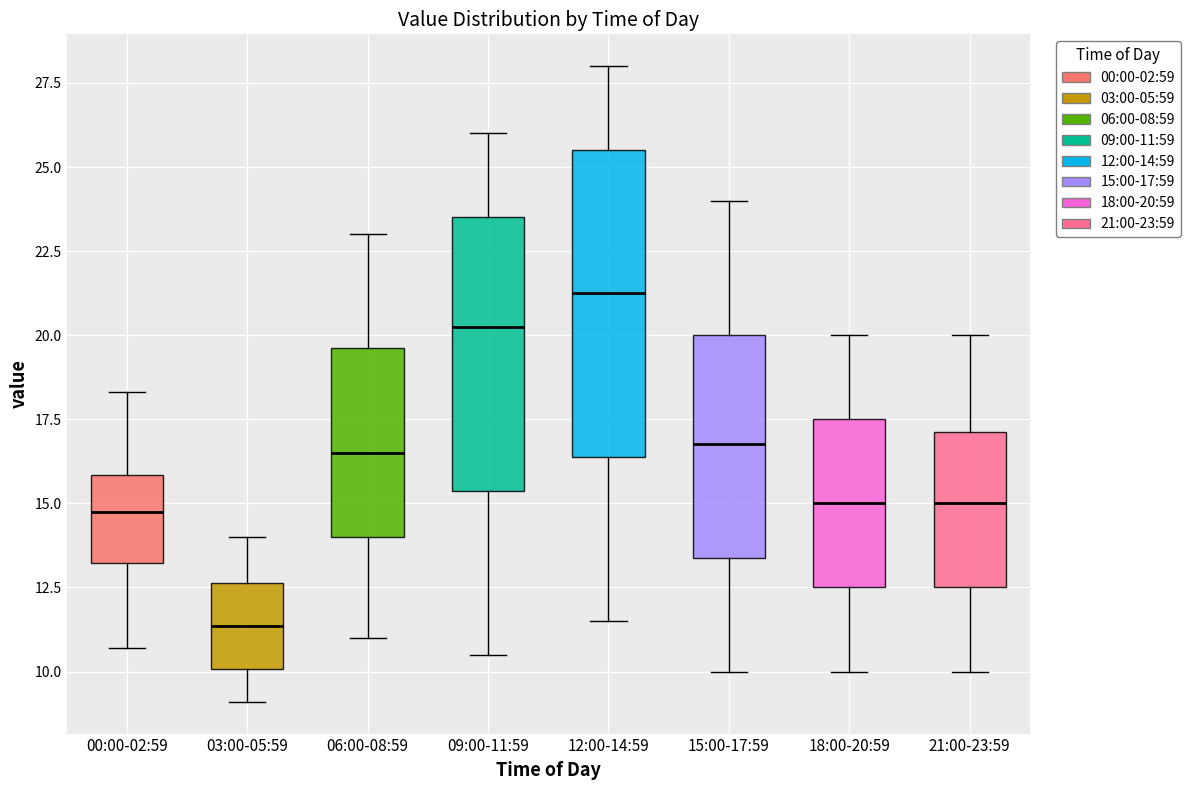

Which box has the lowest median line?

03:00-05:59